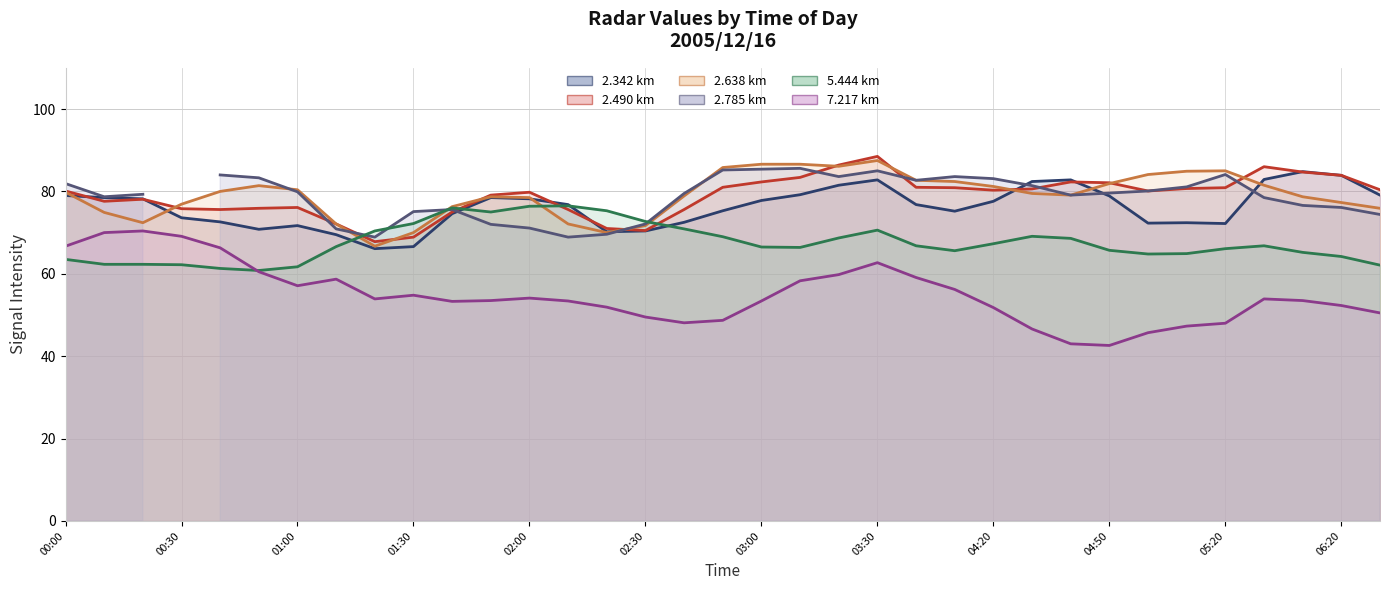

At how many categories does at least one series exceed 42?

35